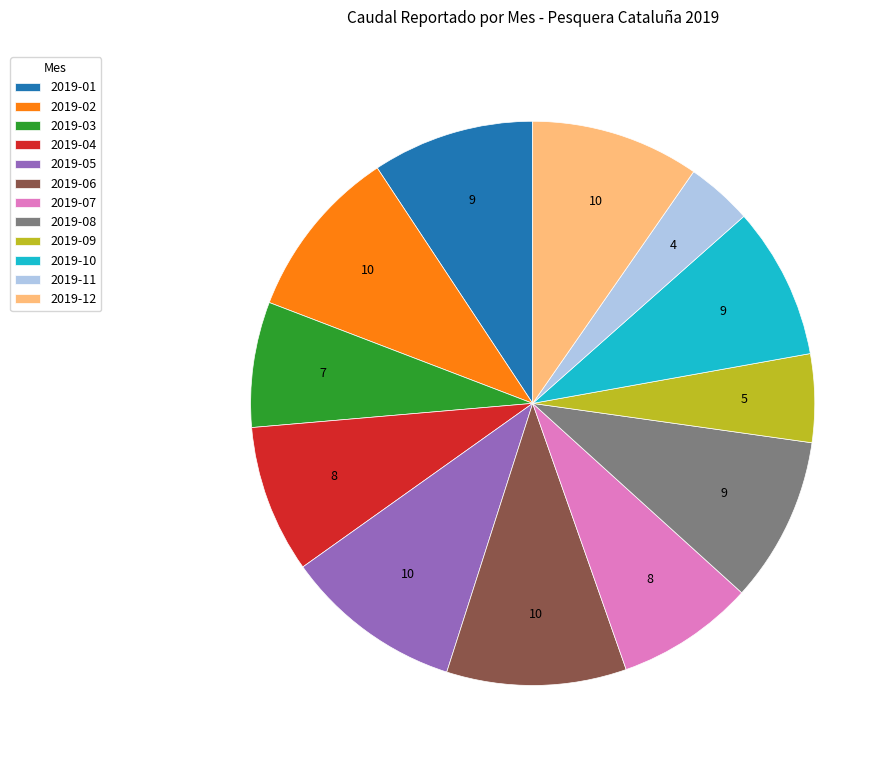

The 2019-02 slice represents 15% of the pie. True or false?

False